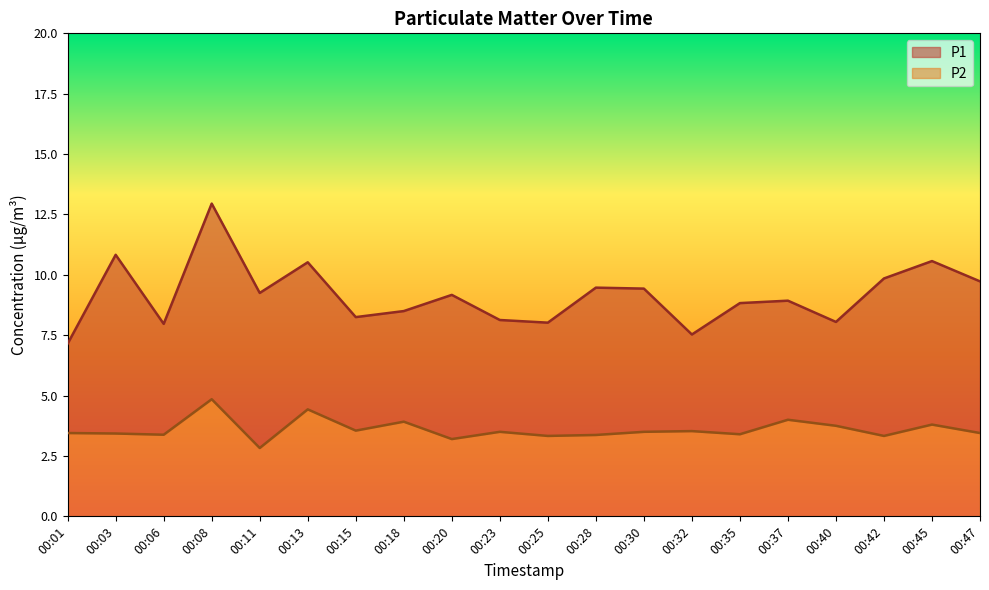

Is it true that P2 equals 5.6 at 00:06?

False